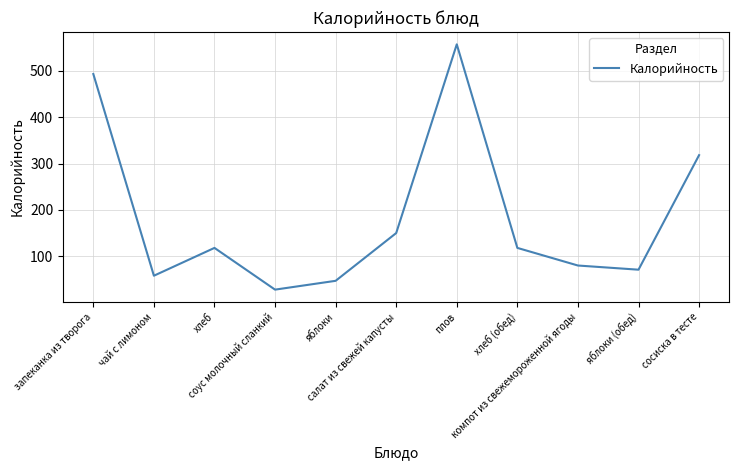

At which category does the chart reach its minimum across all series?

соус молочный сланкий